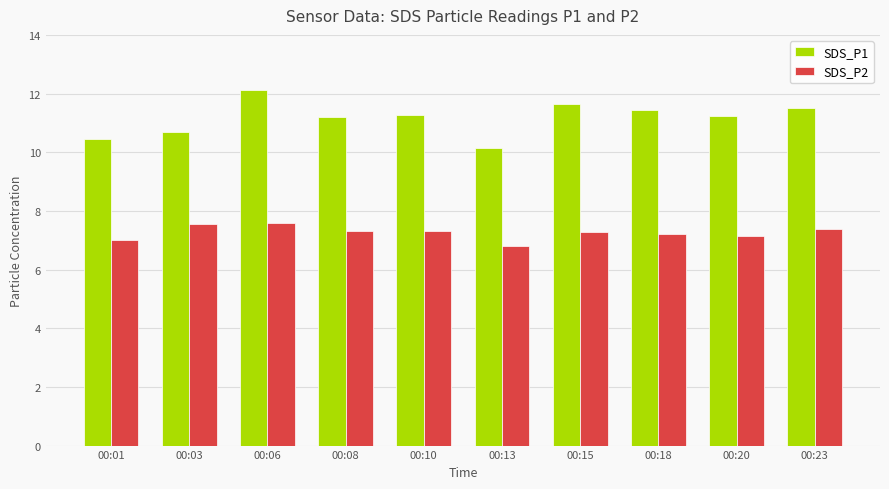

Is the value of SDS_P2 at 00:18 greater than the value of SDS_P1 at 00:23?

No